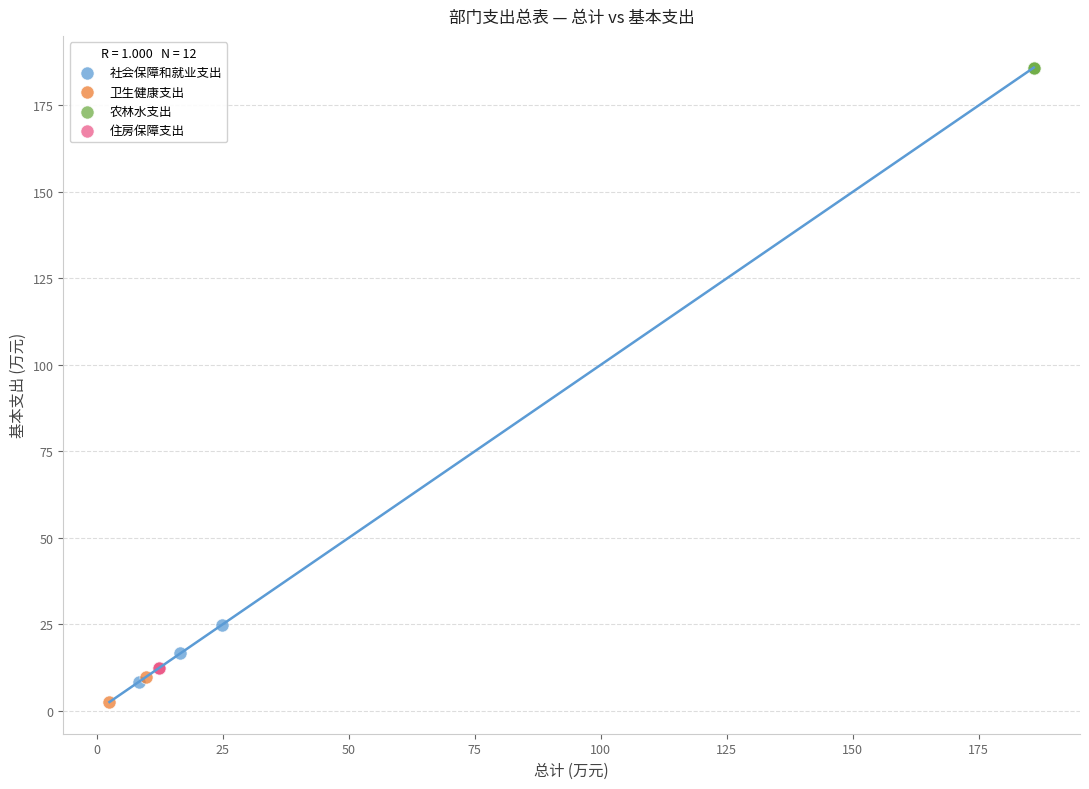

Which series contains the highest Y value?

农林水支出